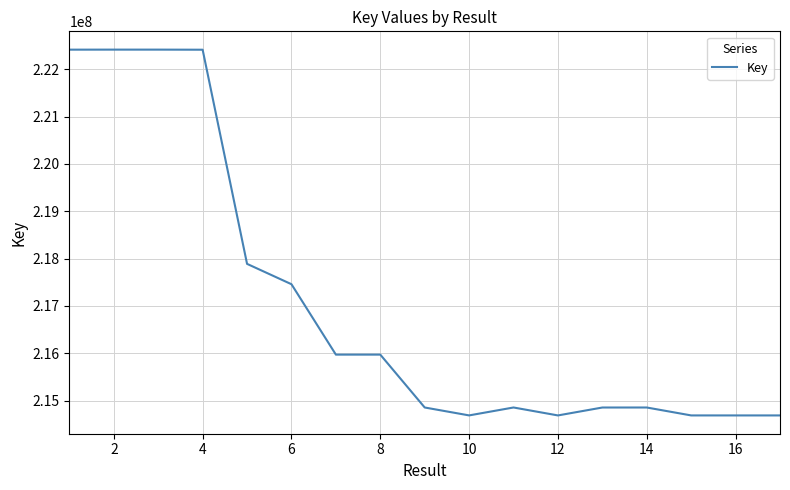

What is the difference between the maximum and minimum values?

7725979